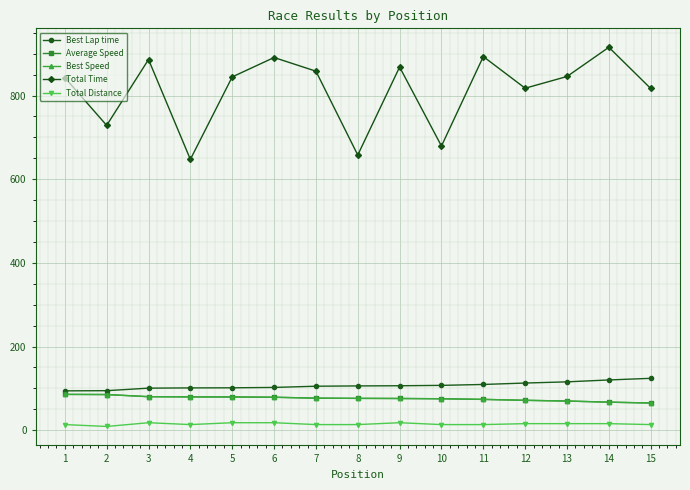

Rank the series by their maximum value, from highest to lowest.

Total Time, Best Lap time, Average Speed, Best Speed, Total Distance